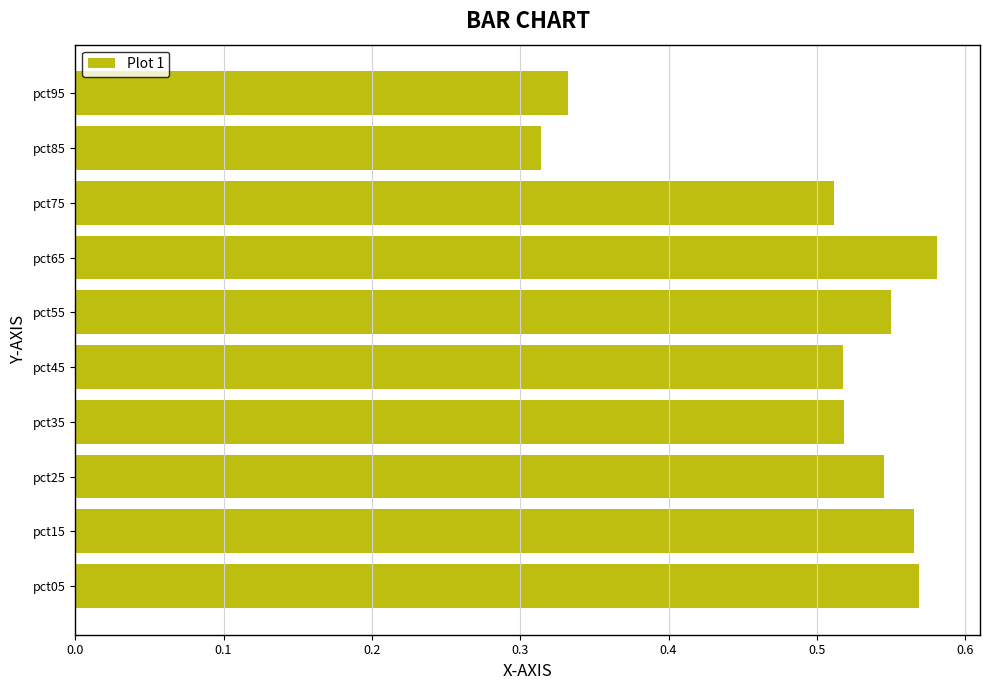

Which has a higher value, pct15 or pct35?

pct15